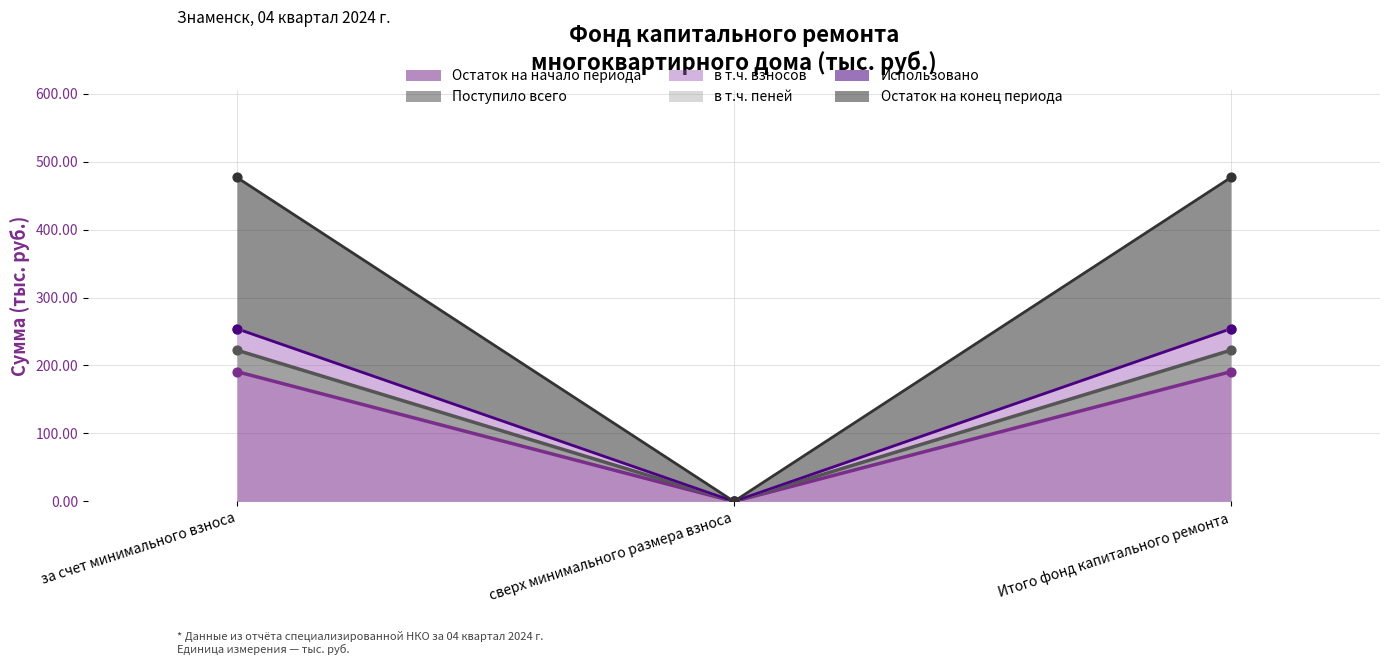

Which series reaches the maximum Y coordinate?

Остаток на конец периода